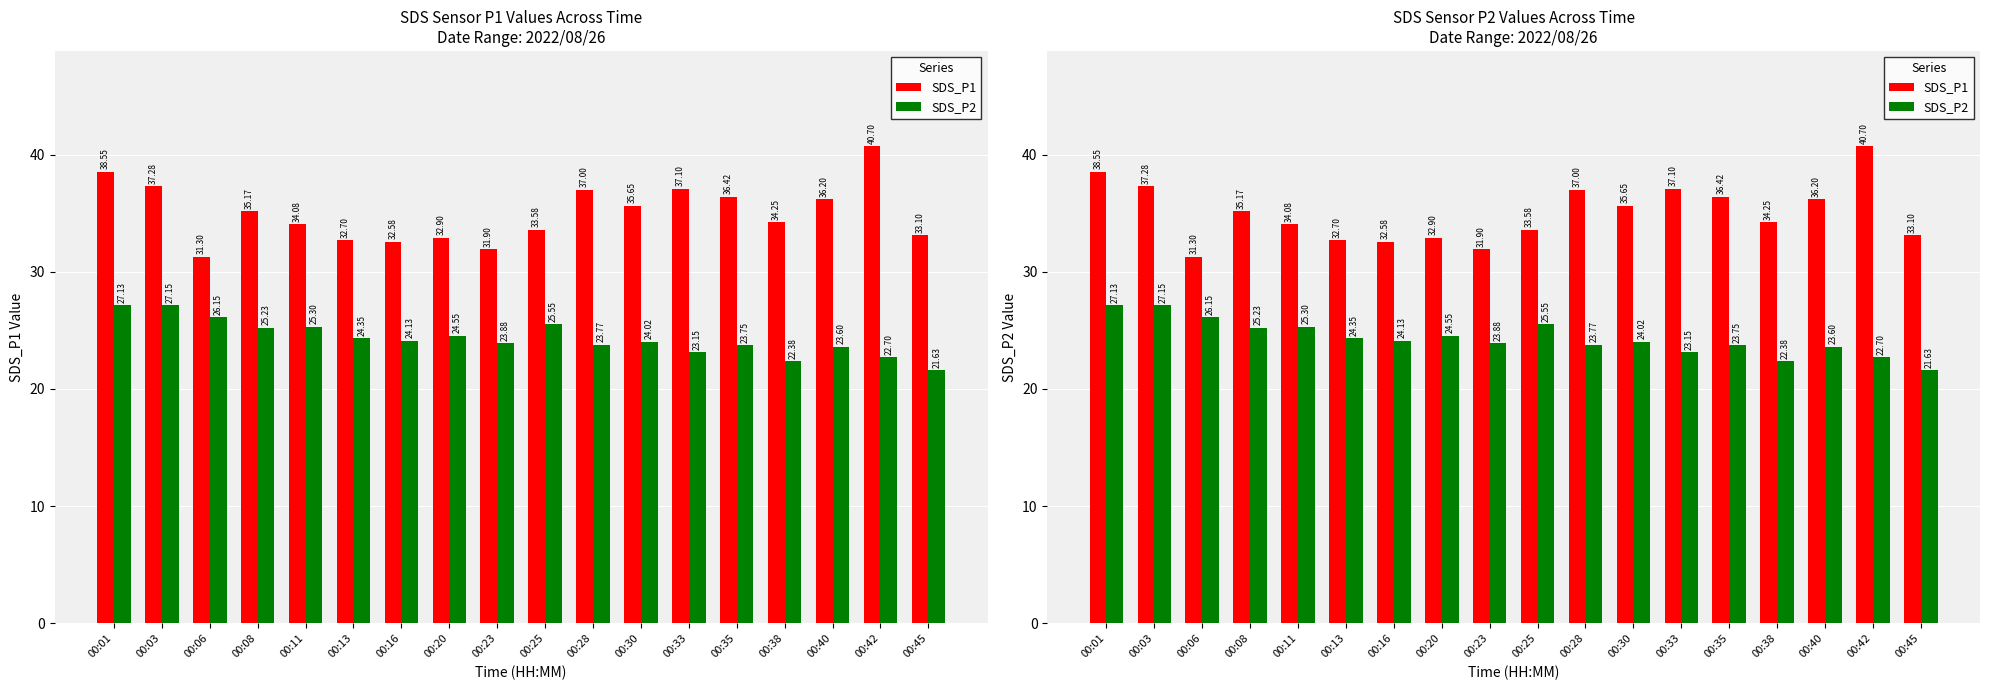

Reading left to right, extract all data points from this chart.

SDS_P1: 00:01=38.5	00:03=37.3	00:06=31.3	00:08=35.2	00:11=34.1	00:13=32.7	00:16=32.6	00:20=32.9	00:23=31.9	00:25=33.6	00:28=37.0	00:30=35.6	00:33=37.1	00:35=36.4	00:38=34.2	00:40=36.2	00:42=40.7	00:45=33.1
SDS_P2: 00:01=27.1	00:03=27.1	00:06=26.1	00:08=25.2	00:11=25.3	00:13=24.4	00:16=24.1	00:20=24.6	00:23=23.9	00:25=25.6	00:28=23.8	00:30=24.0	00:33=23.1	00:35=23.8	00:38=22.4	00:40=23.6	00:42=22.7	00:45=21.6